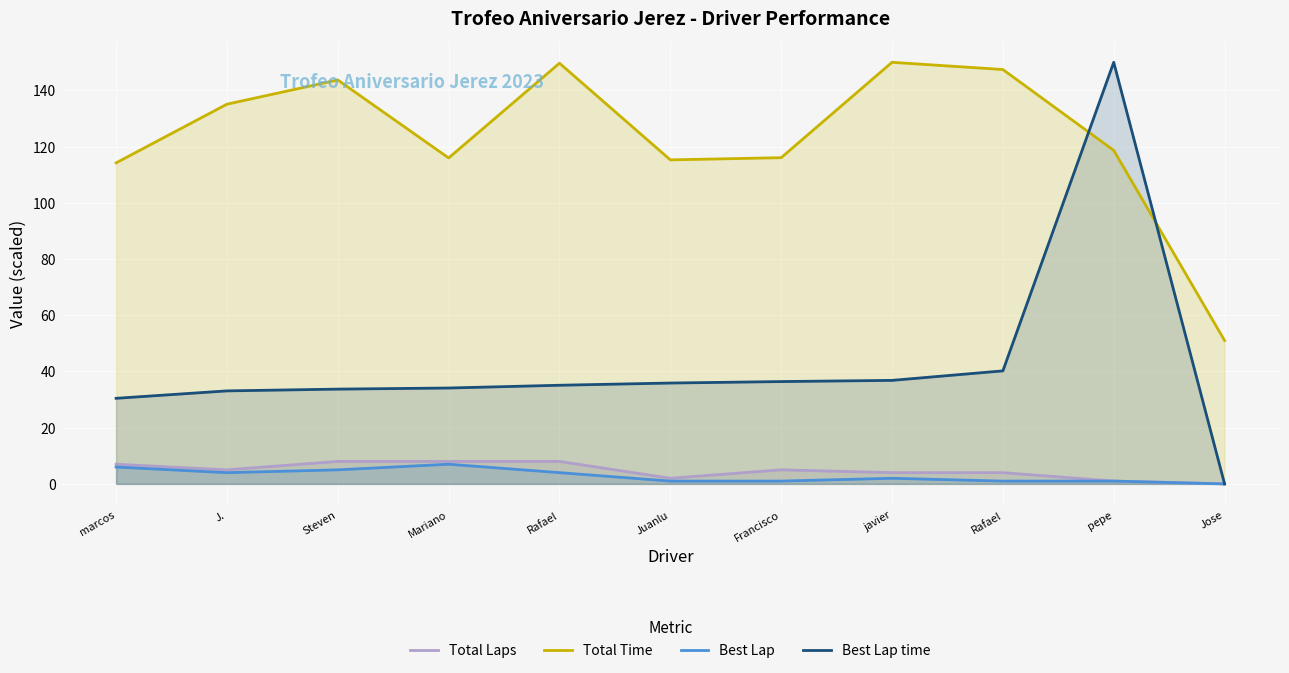

Reading right to left, extract all data points from this chart.

Total Laps: Jose=0.0	pepe=1.0	Rafael=4.0	javier=4.0	Francisco=5.0	Juanlu=2.0	Rafael=8.0	Mariano=8.0	Steven=8.0	J.=5.0	marcos=7.0
Total Time: Jose=51.0	pepe=118.7	Rafael=147.4	javier=150.0	Francisco=116.1	Juanlu=115.3	Rafael=149.7	Mariano=116.0	Steven=143.7	J.=135.1	marcos=114.2
Best Lap: Jose=0.0	pepe=1.0	Rafael=1.0	javier=2.0	Francisco=1.0	Juanlu=1.0	Rafael=4.0	Mariano=7.0	Steven=5.0	J.=4.0	marcos=6.0
Best Lap time: Jose=0.0	pepe=150.0	Rafael=40.2	javier=36.8	Francisco=36.4	Juanlu=35.9	Rafael=35.1	Mariano=34.1	Steven=33.7	J.=33.1	marcos=30.4